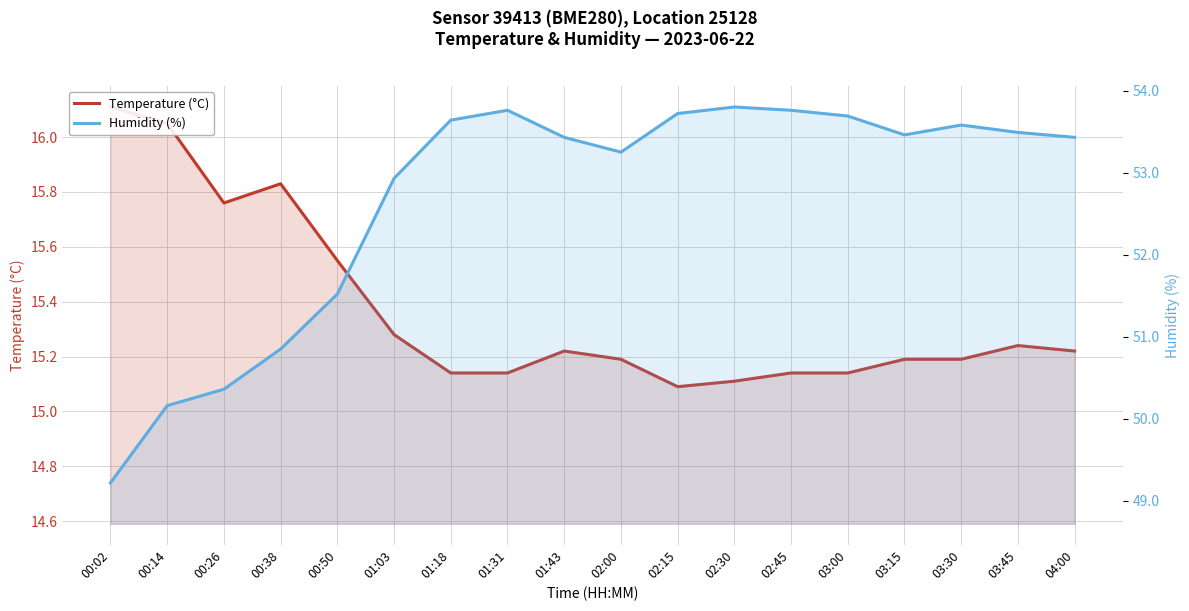

What is the label of the 2nd point from the right?

03:45